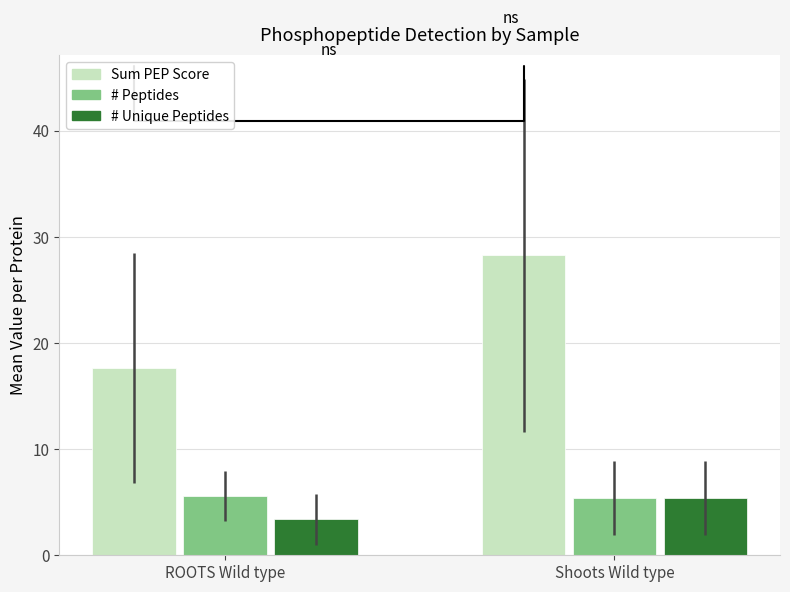

Reading left to right, extract all data points from this chart.

Sum PEP Score: 17.6	28.3
# Peptides: 5.6	5.4
# Unique Peptides: 3.4	5.4